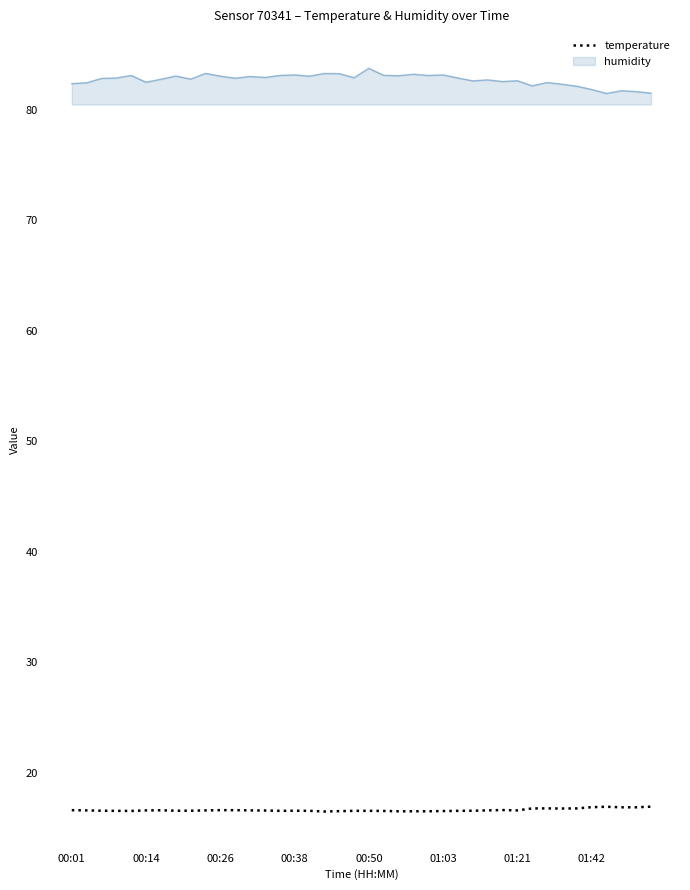

Which series has the largest total across all categories?

humidity